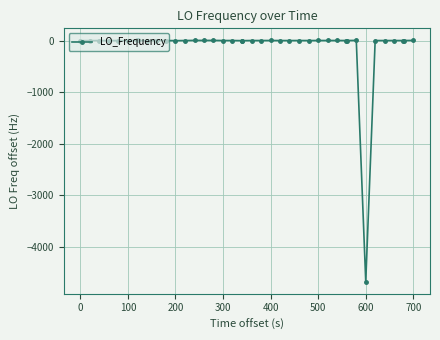

Does the chart have visible grid lines?

Yes